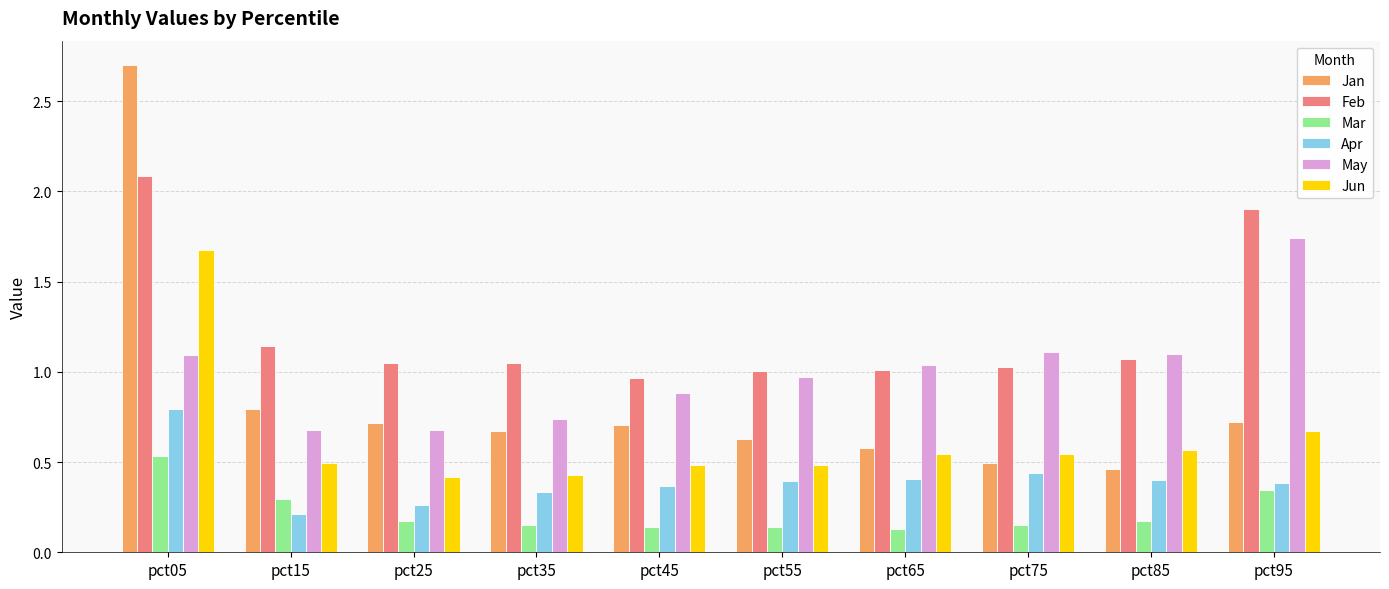

At which label does Feb reach its peak?

pct05